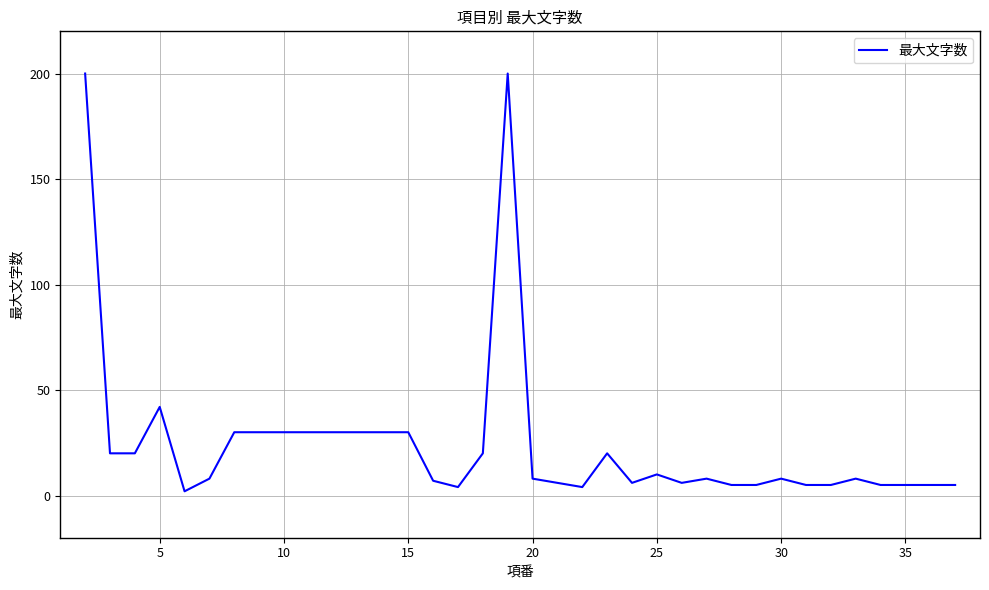

What is the maximum value shown in the chart?

200